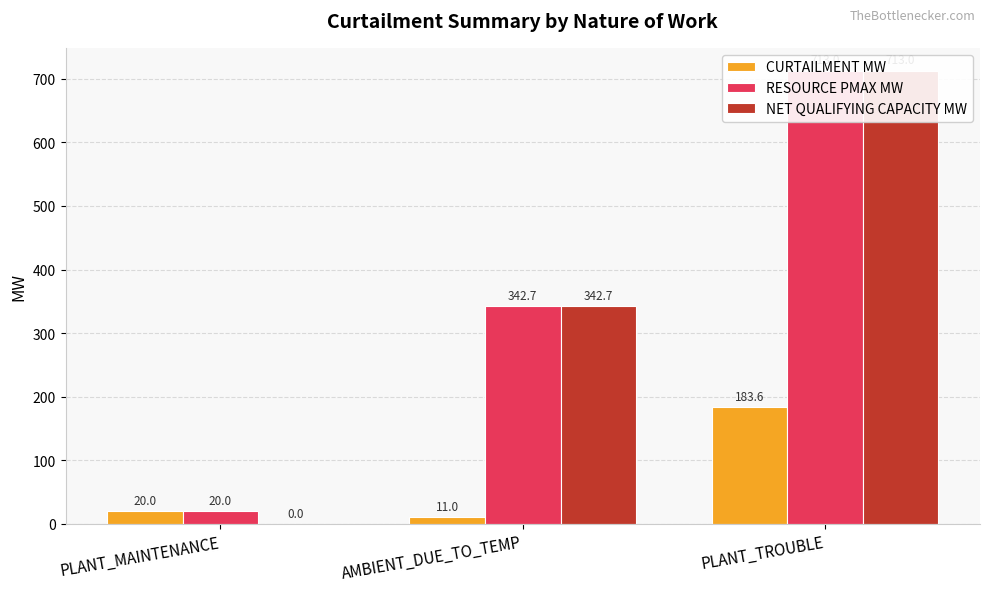

What is the sum of the CURTAILMENT MW values at PLANT_MAINTENANCE and PLANT_TROUBLE?

203.6